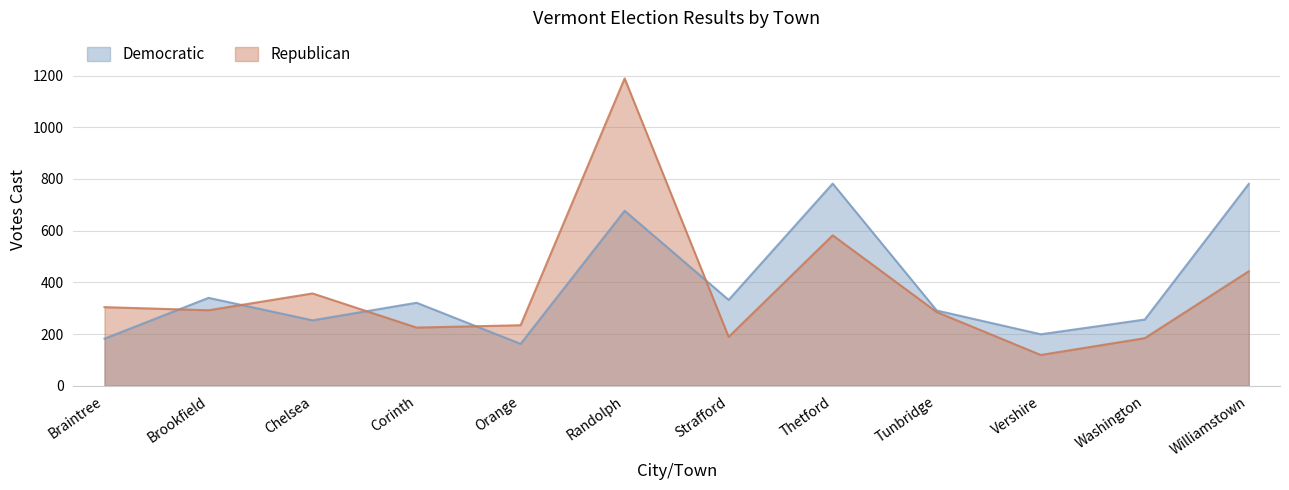

How many distinct data groups are displayed?

2